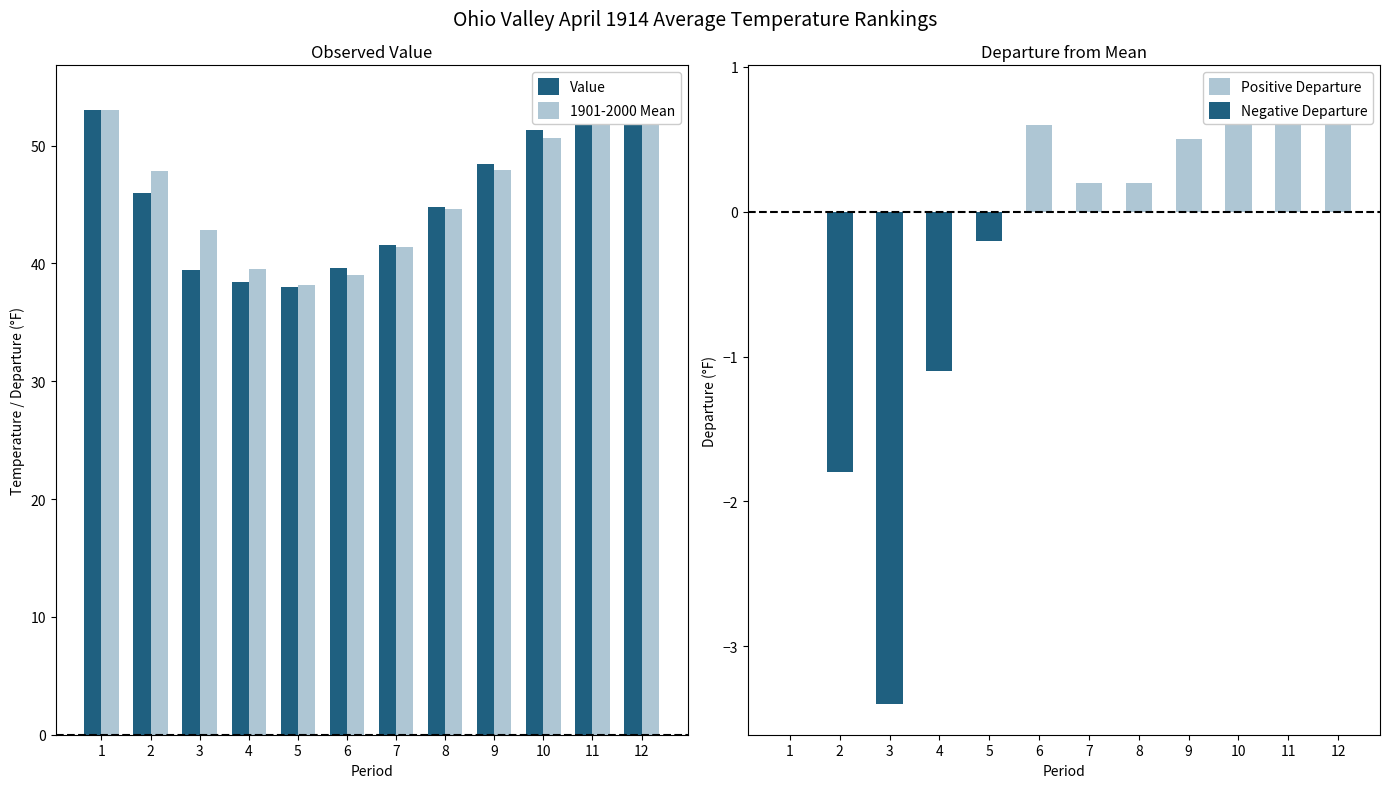

Which series changed the most between 5 and 10?

Value